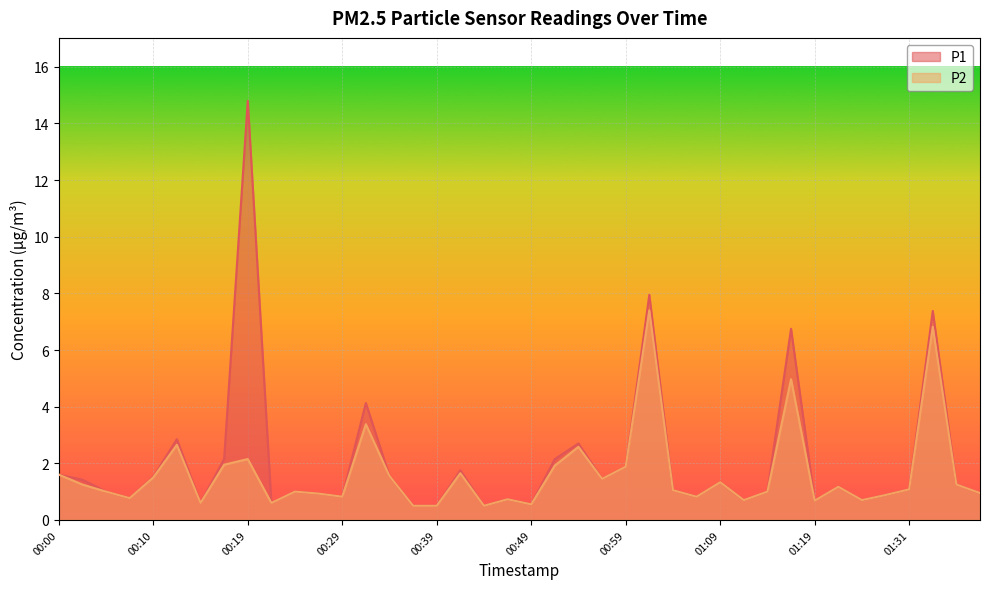

Reading left to right, extract all data points from this chart.

P1: 00:00=1.6	00:02=1.4	00:05=1.0	00:07=0.8	00:10=1.5	00:12=2.9	00:14=0.6	00:17=2.1	00:19=14.8	00:22=0.6	00:24=1.0	00:27=0.9	00:29=0.8	00:32=4.1	00:34=1.6	00:37=0.5	00:39=0.5	00:42=1.8	00:44=0.5	00:46=0.7	00:49=0.6	00:51=2.1	00:54=2.7	00:56=1.4	00:59=1.9	01:01=8.0	01:04=1.1	01:06=0.8	01:09=1.3	01:11=0.7	01:14=1.0	01:16=6.8	01:19=0.7	01:22=1.2	01:25=0.7	01:28=0.9	01:31=1.1	01:33=7.4	01:36=1.2	01:38=0.9
P2: 00:00=1.6	00:02=1.2	00:05=1.0	00:07=0.8	00:10=1.5	00:12=2.6	00:14=0.6	00:17=1.9	00:19=2.1	00:22=0.6	00:24=1.0	00:27=0.9	00:29=0.8	00:32=3.4	00:34=1.6	00:37=0.5	00:39=0.5	00:42=1.6	00:44=0.5	00:46=0.7	00:49=0.6	00:51=1.9	00:54=2.6	00:56=1.4	00:59=1.9	01:01=7.4	01:04=1.1	01:06=0.8	01:09=1.3	01:11=0.7	01:14=1.0	01:16=5.0	01:19=0.7	01:22=1.2	01:25=0.7	01:28=0.9	01:31=1.1	01:33=6.8	01:36=1.2	01:38=0.9